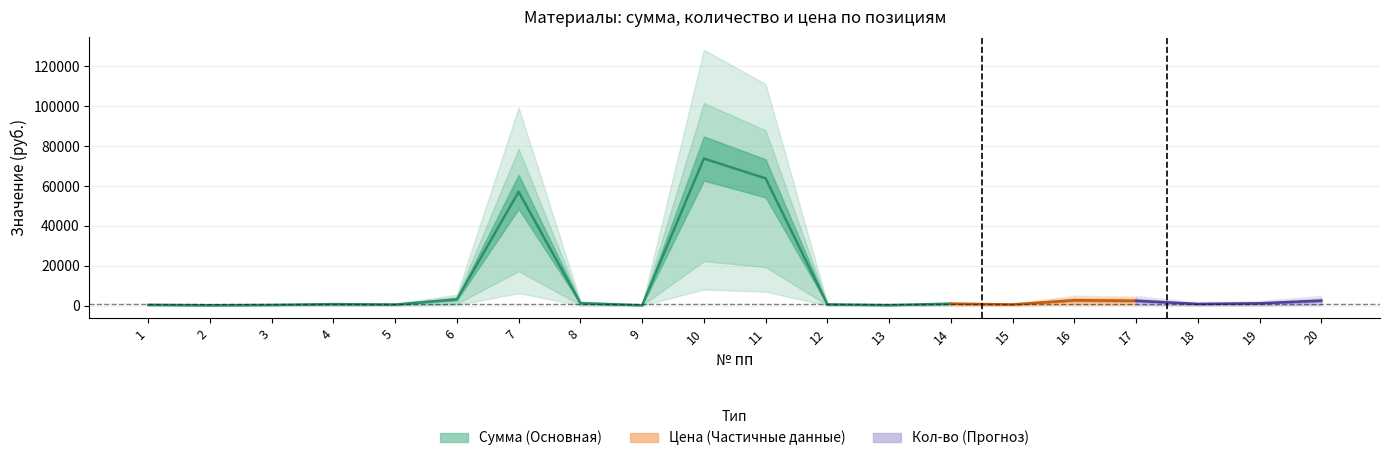

Which series has the widest spread of values?

Сумма (руб. без НДС)